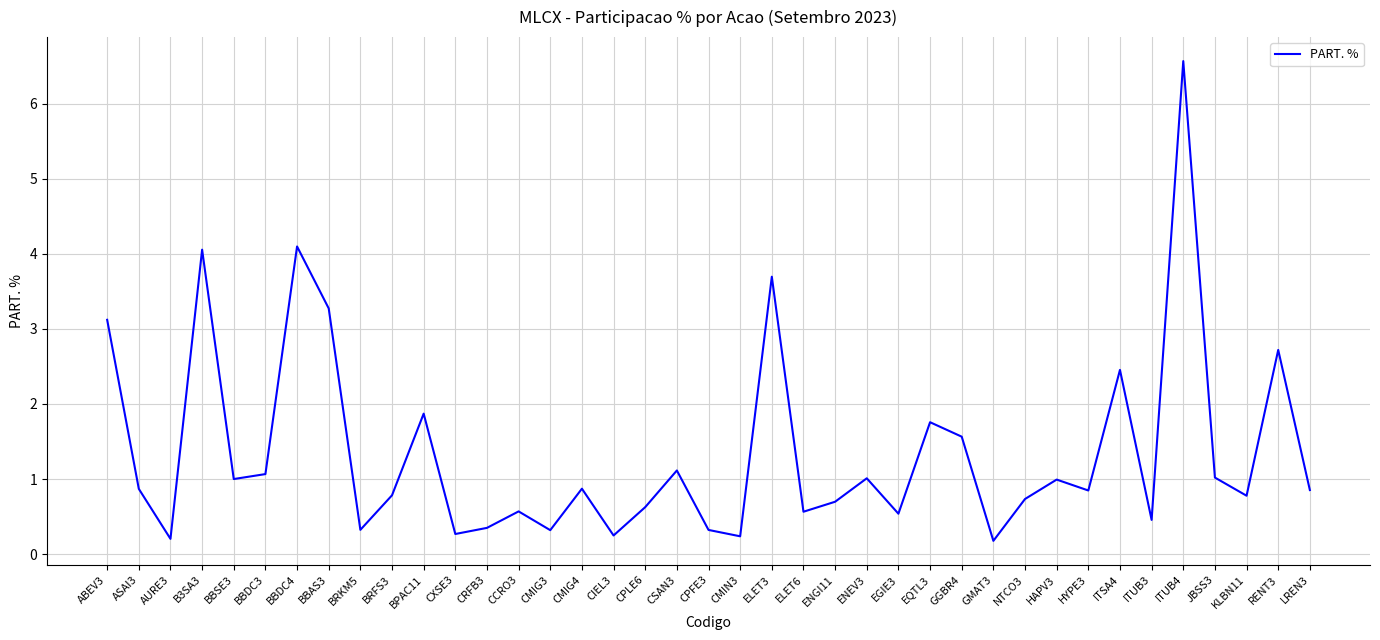

How many interior local valleys (lower than both neighbors) does the data have?

13